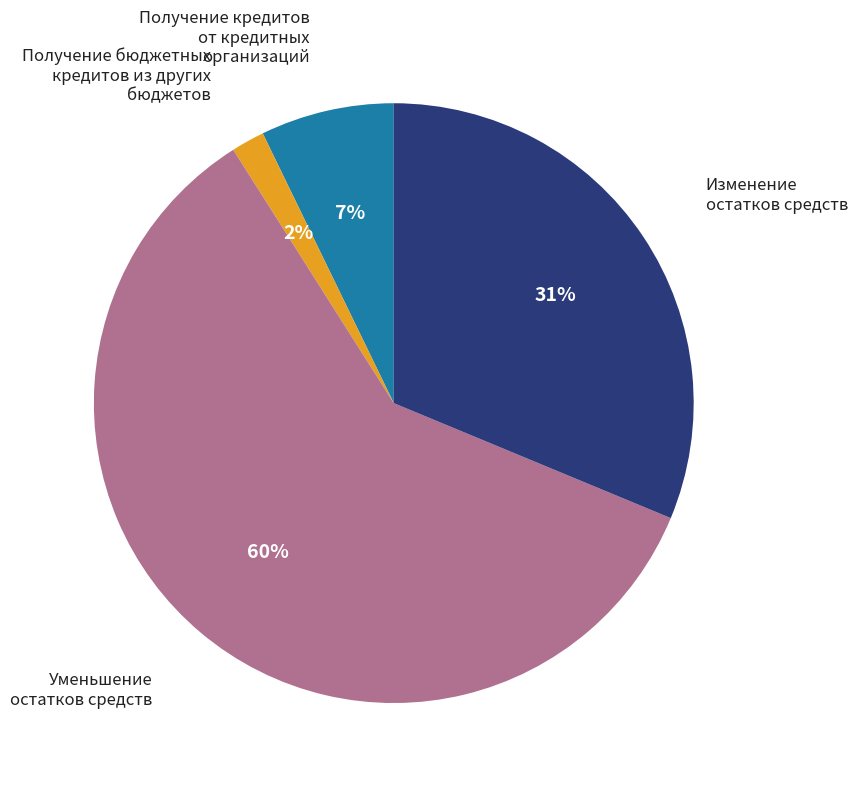

Is there a majority slice in this chart?

Yes